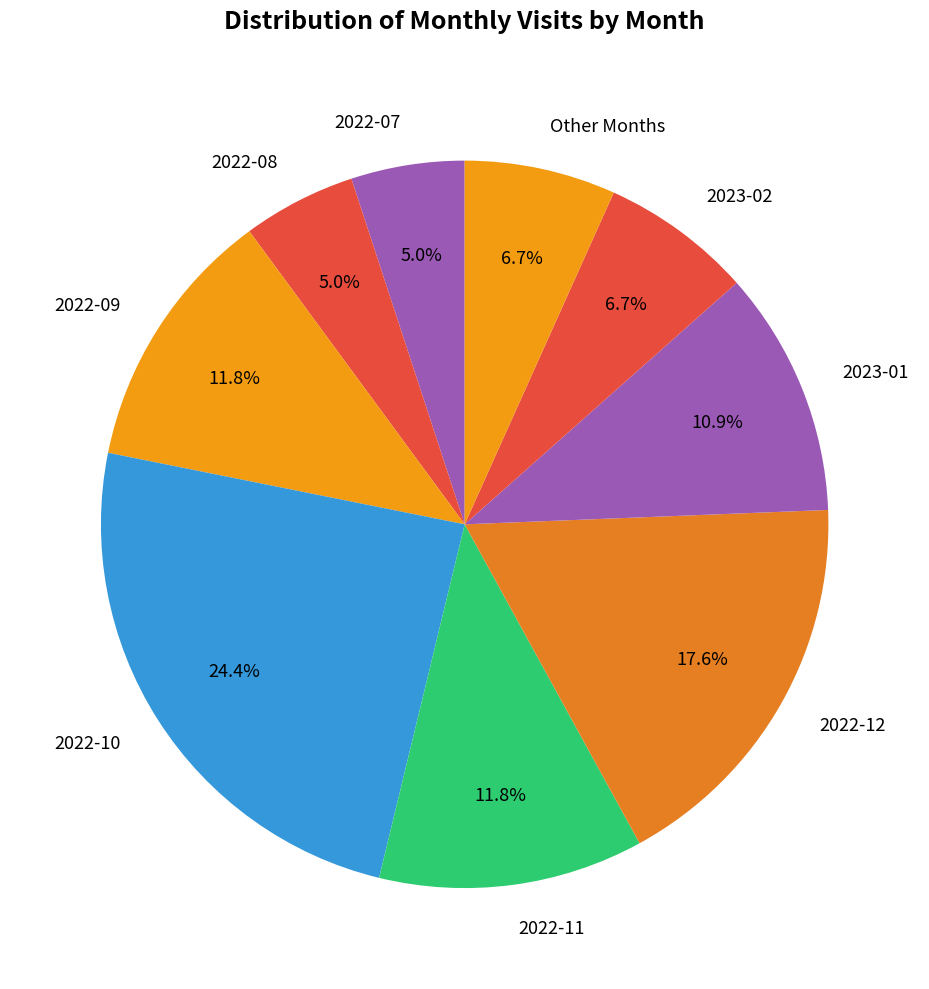

Which has a higher value, 2022-11 or 2022-10?

2022-10